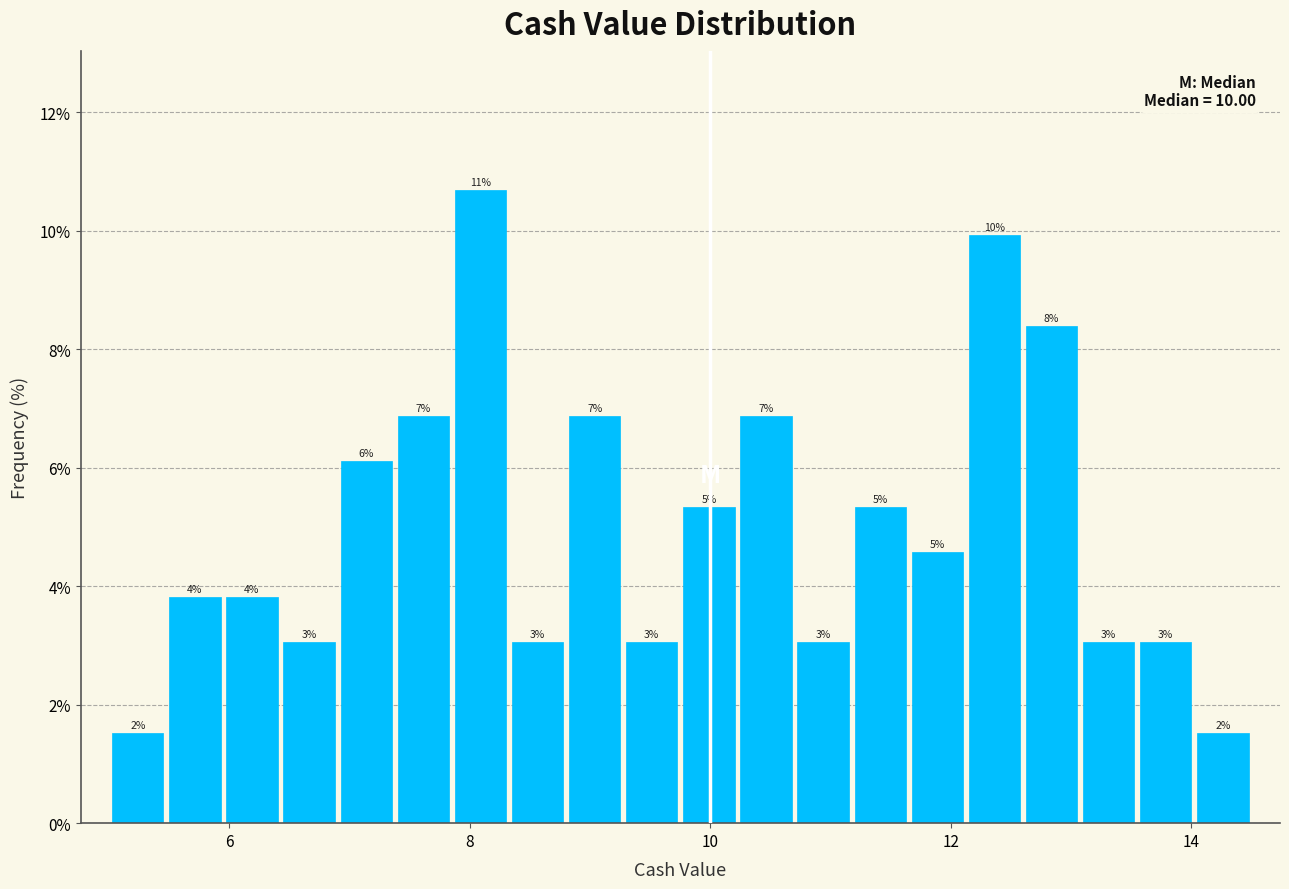

Read against the x-axis, roughly where is the centre of the tallest bar?

8.0